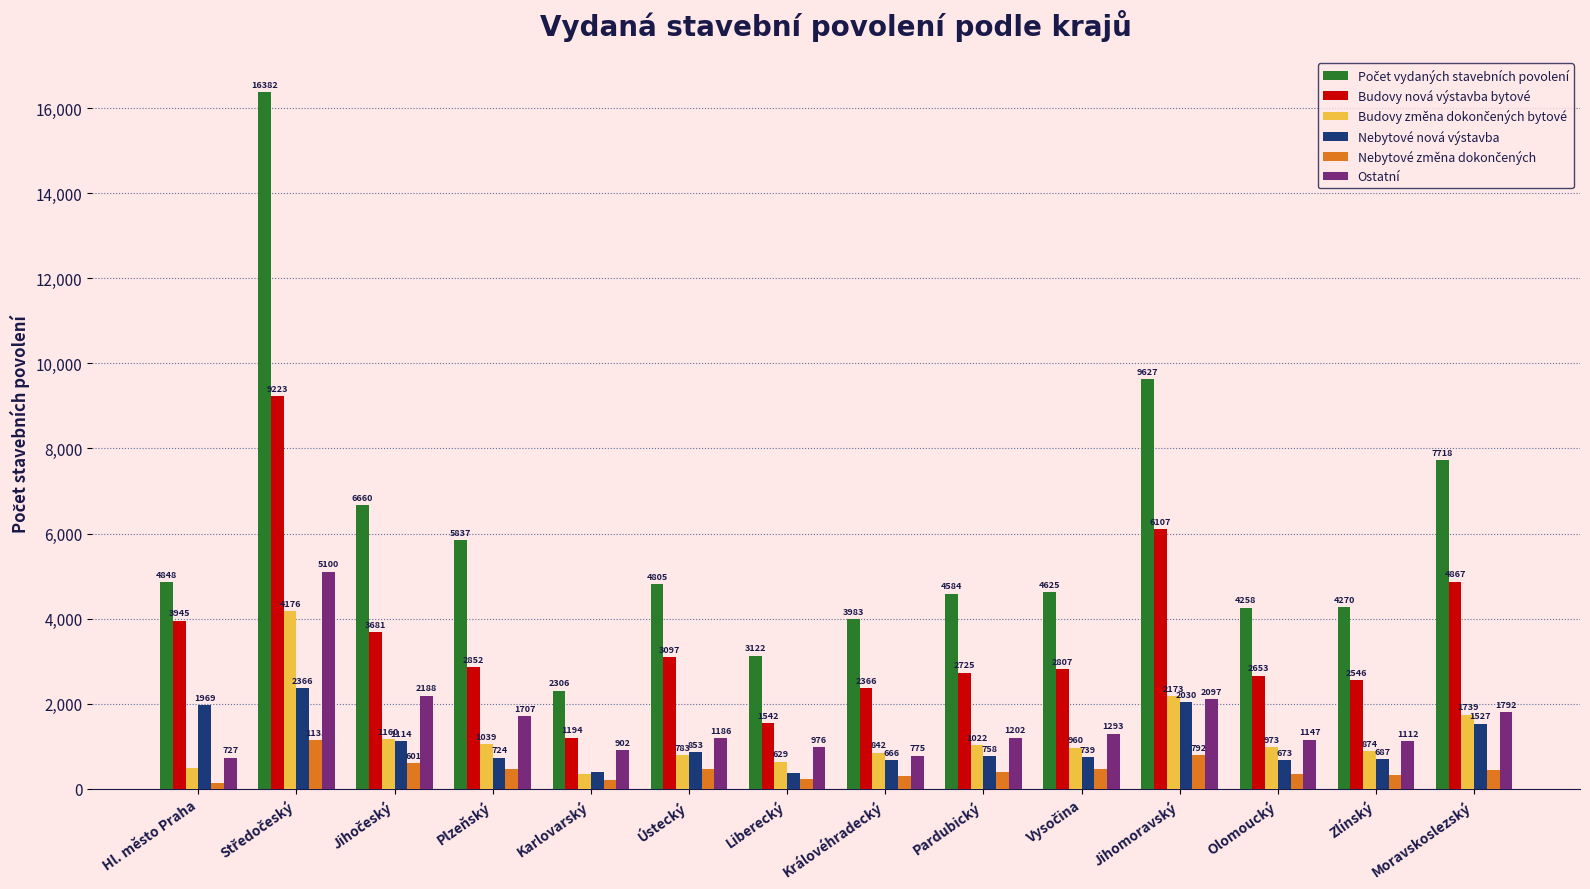

At how many categories does at least one series exceed 4543?

9